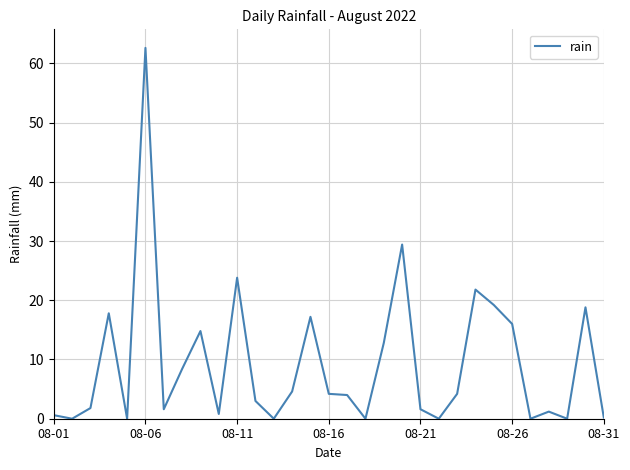

What is the maximum value shown in the chart?

62.6